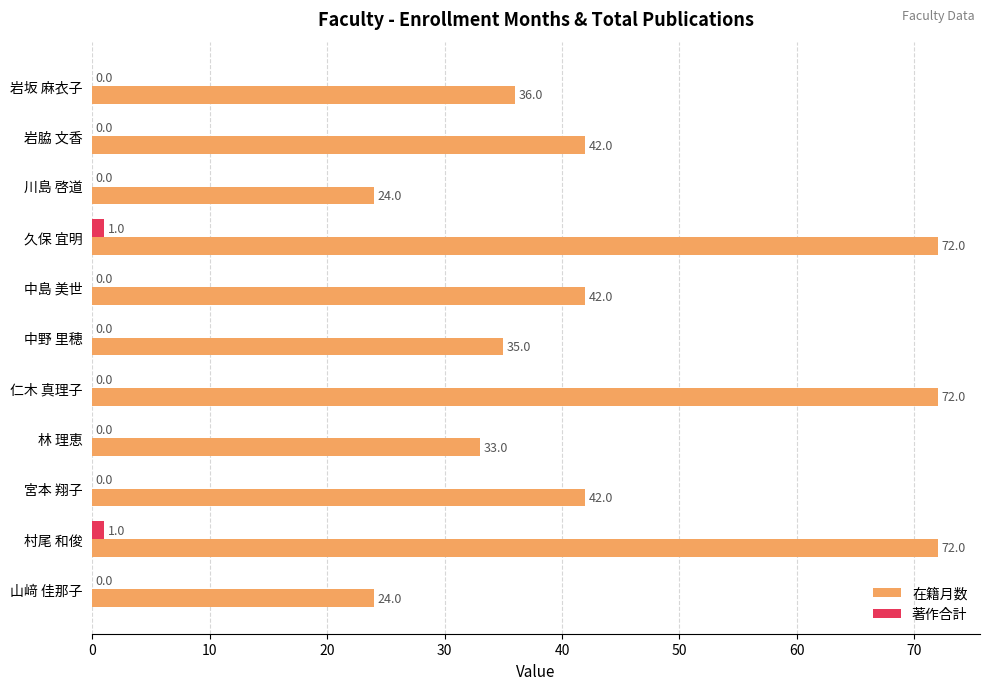

Which series changed the most between 岩坂 麻衣子 and 宮本 翔子?

在籍月数